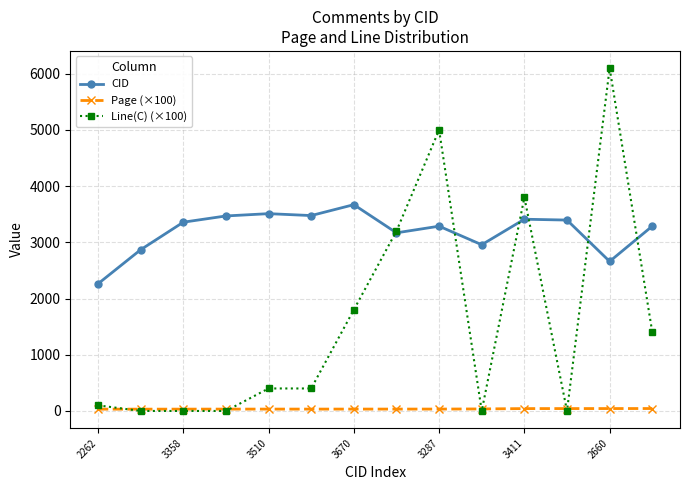

What are all the series names shown in the legend?

CID, Page (×100), Line(C) (×100)